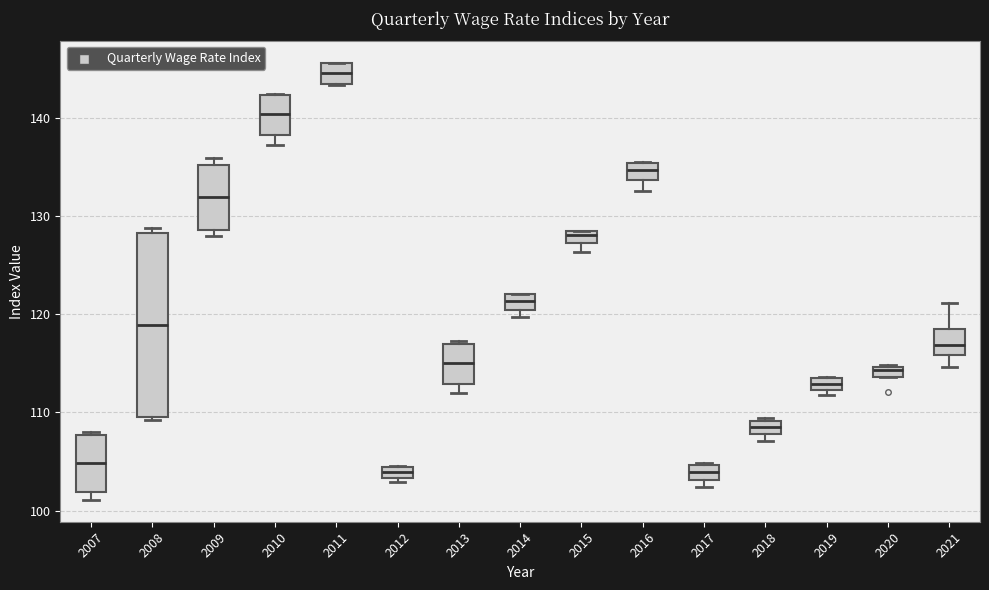

Comparing the boxes themselves (not the whiskers), which one is the tallest?

2008